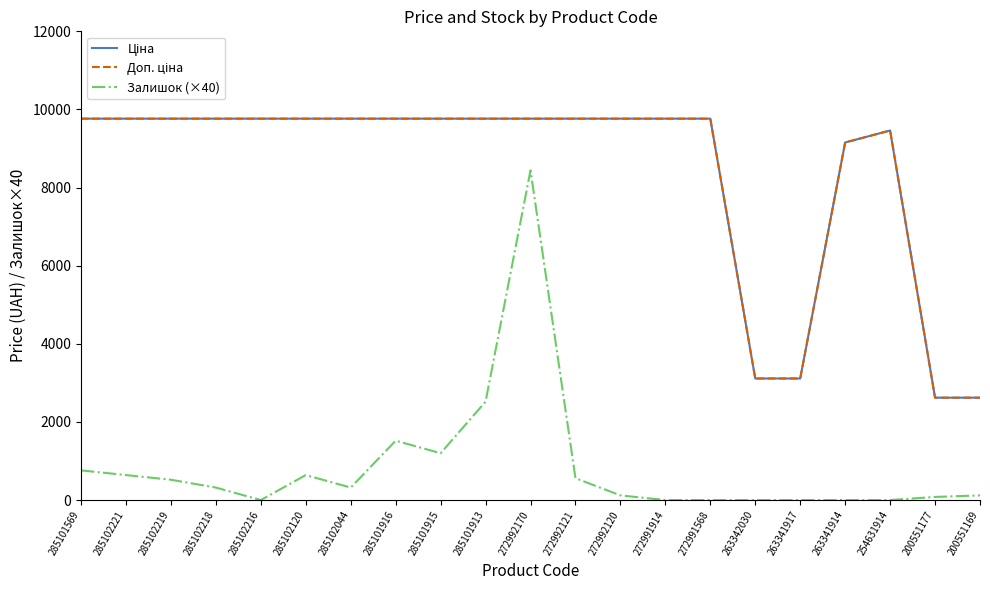

Is it true that Залишок (×40) equals 640.0 at 285102221?

True